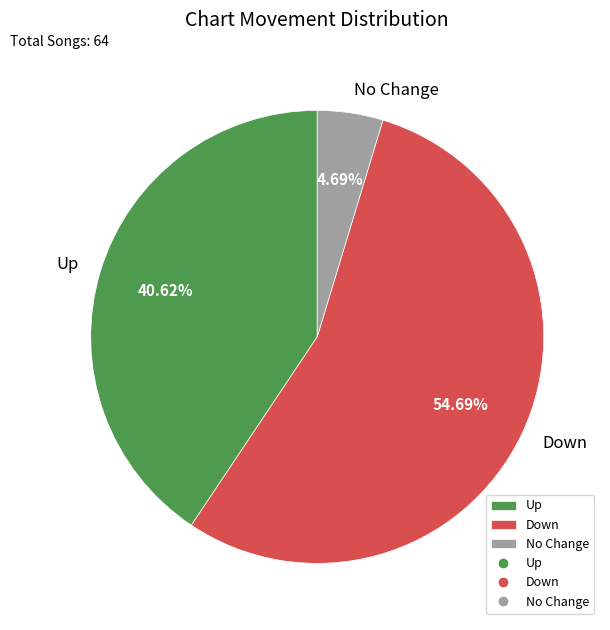

Is there any slice that represents more than half of the pie?

Yes